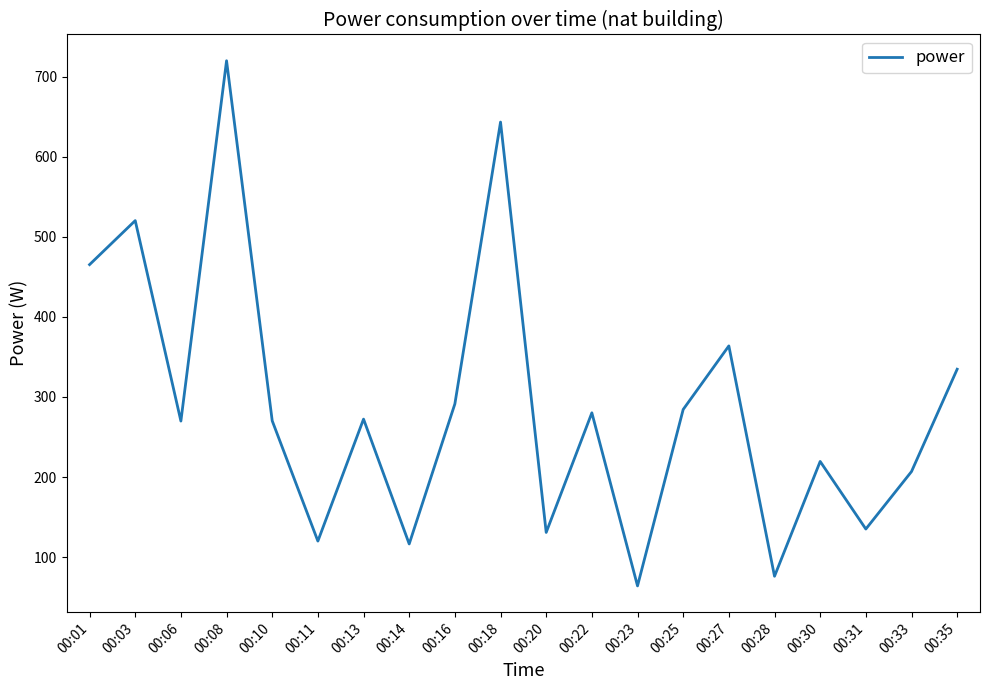

True or false: the data shows 129.4 at 00:28.

False